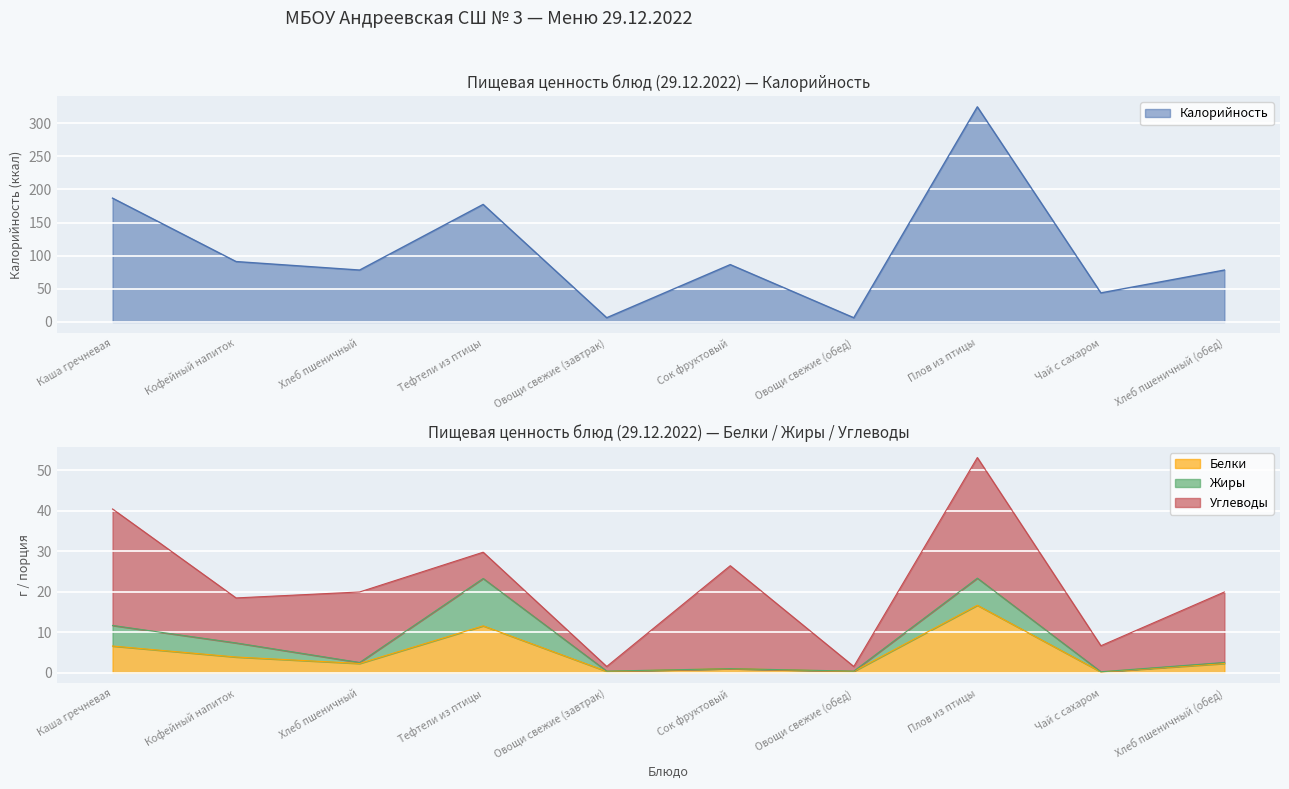

What is the label of the 3rd point from the right?

Плов из птицы